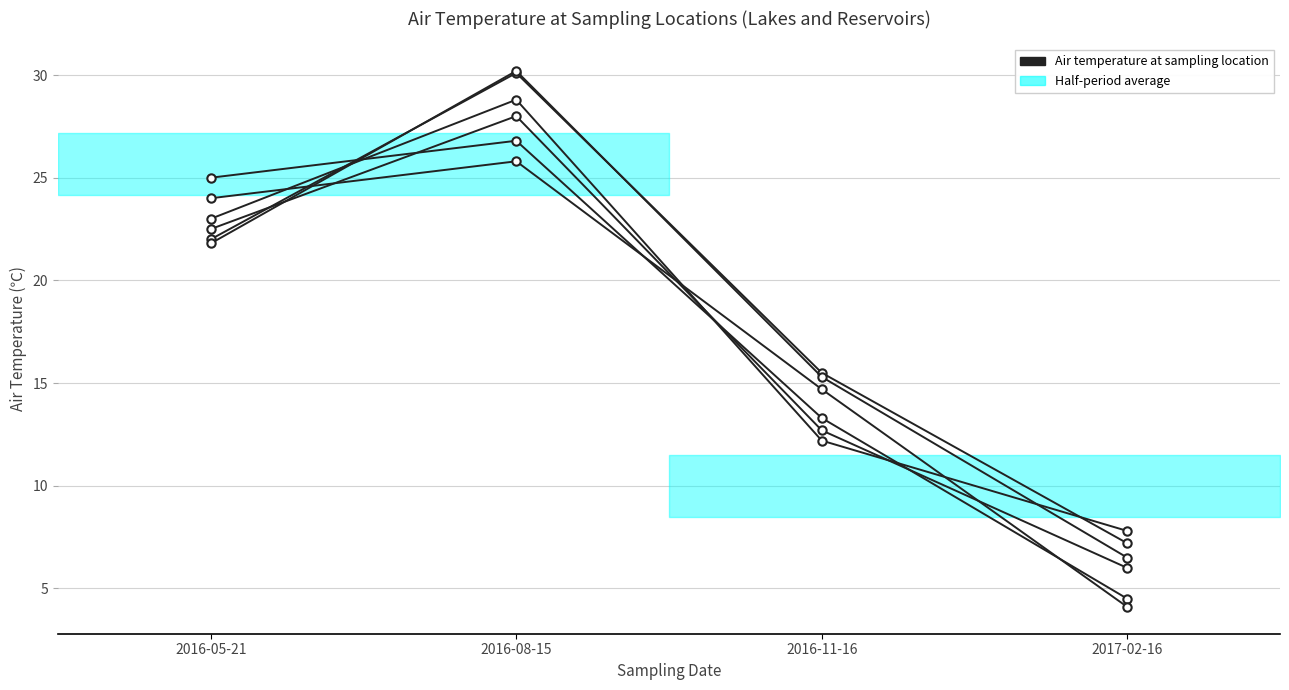

Is the value of Offshore of Kakeuma at 2016-05-21 greater than the value of Hinuma Hiroura at 2016-08-15?

No